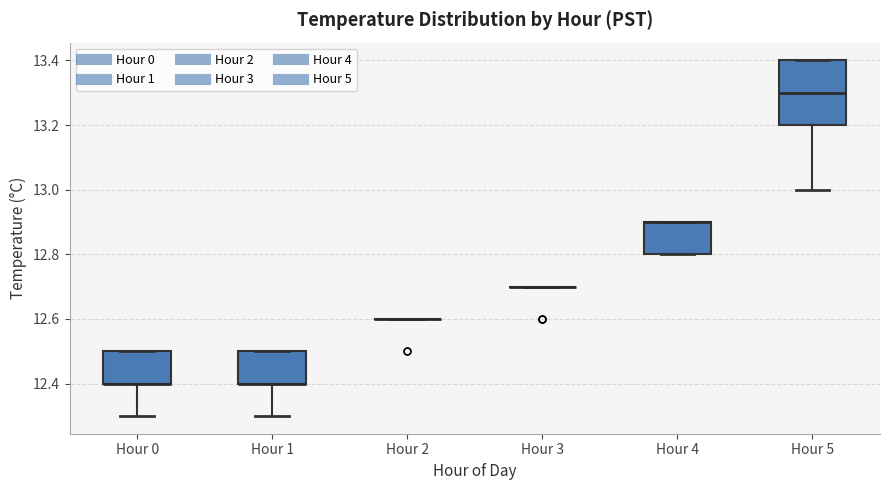

Reading left to right, transcribe this box plot: for each box, give where its median line is, the range the box spans, and where its two whiskers end, as read against the y-axis. The values are not printed on the chart, so give them approximately, as read against the axis.

Hour 0: median 12.4 (drawn on the box's lower edge), box 12.4 to 12.5, whiskers 12.3 to 12.5
Hour 1: median 12.4 (drawn on the box's lower edge), box 12.4 to 12.5, whiskers 12.3 to 12.5
Hour 2: box collapsed to a line at 12.6, whiskers 12.6 to 12.6
Hour 3: box collapsed to a line at 12.7, whiskers 12.7 to 12.7
Hour 4: median 12.9 (drawn on the box's upper edge), box 12.8 to 12.9, whiskers 12.8 to 12.9
Hour 5: median 13.3, box 13.2 to 13.4, whiskers 13.0 to 13.4